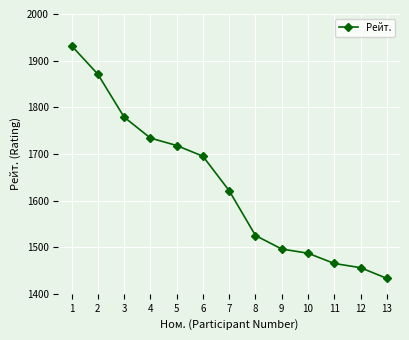

Is it true that the value at 4 is 1734?

True